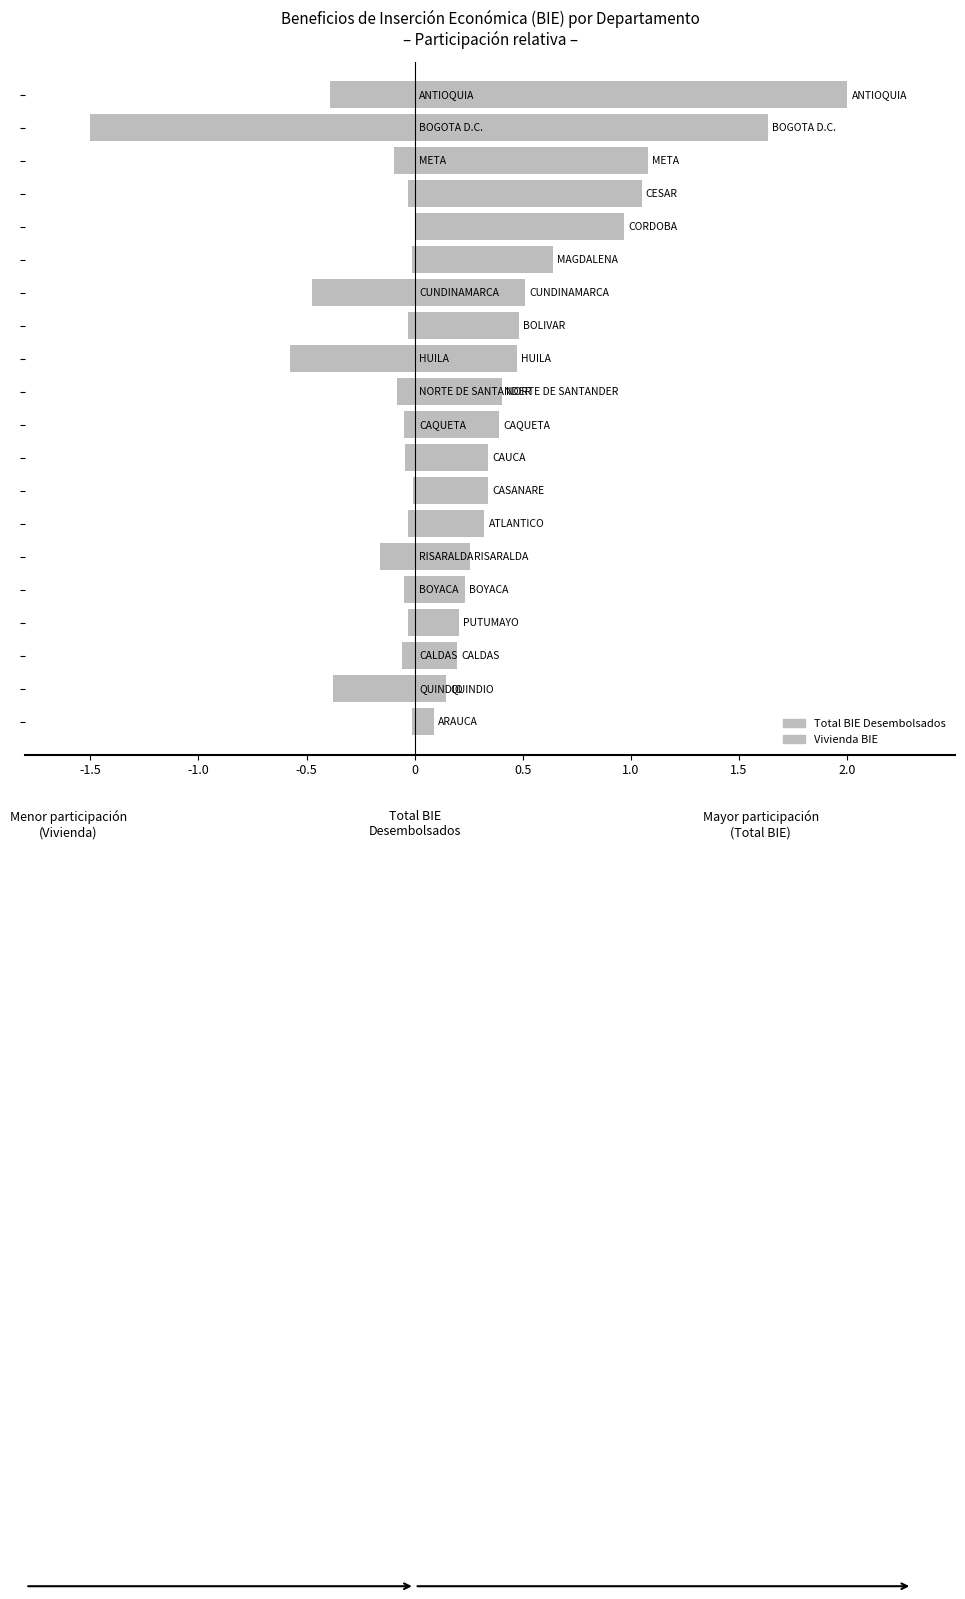

How many categories are shown in the chart?

20